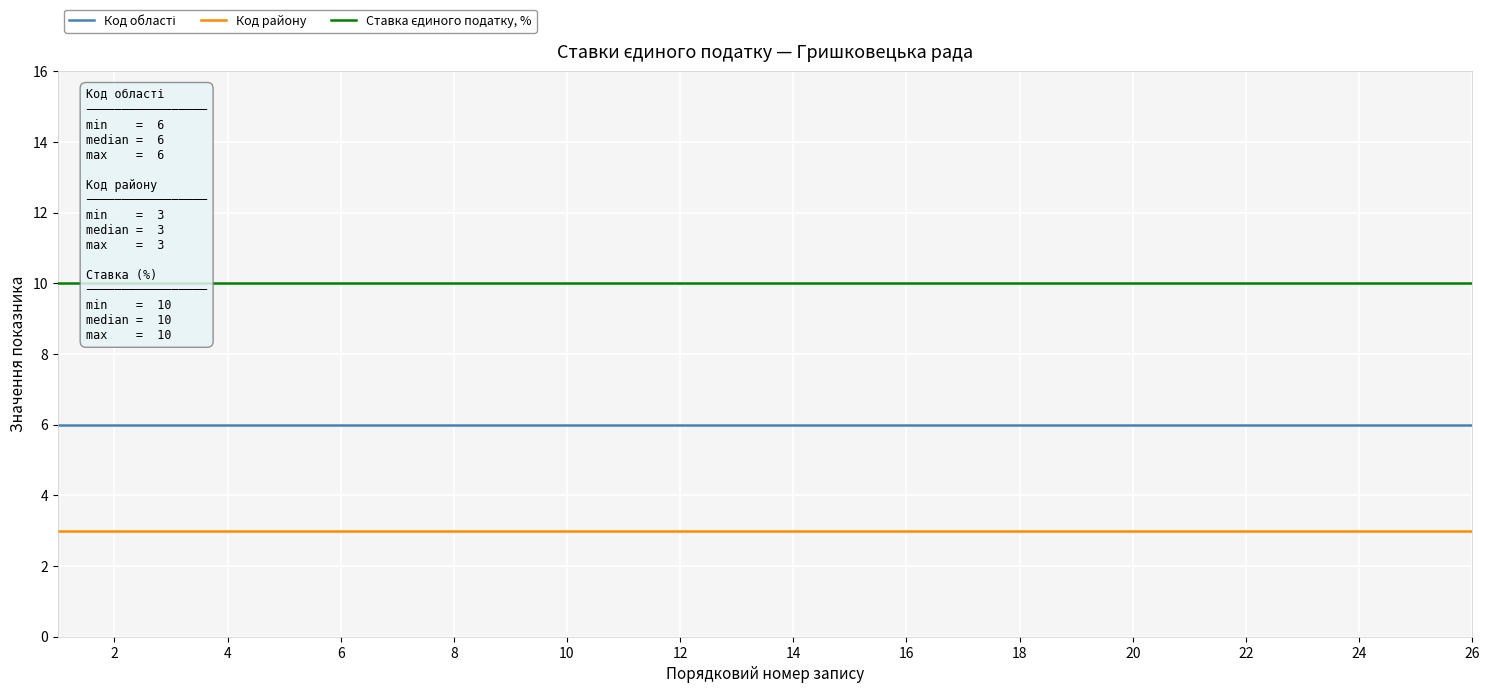

True or false: Код району and Код області cross at least once.

False